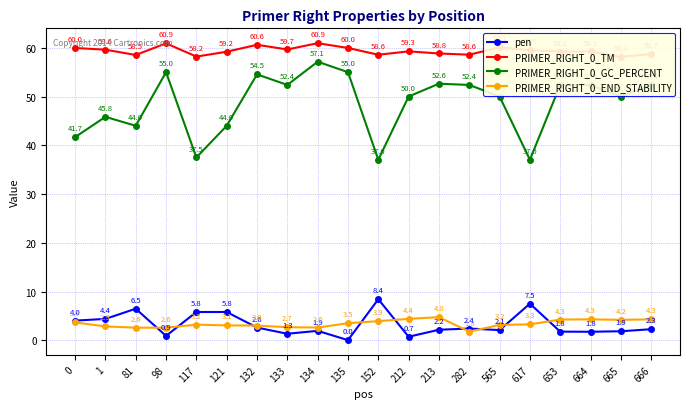

At which label does pen reach its minimum?

135